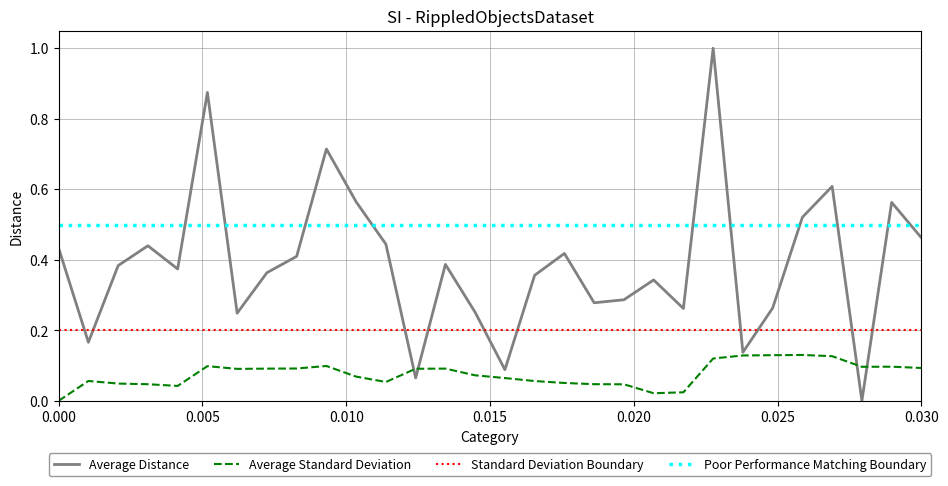

Which series has the largest total across all categories?

Poor Performance Matching Boundary